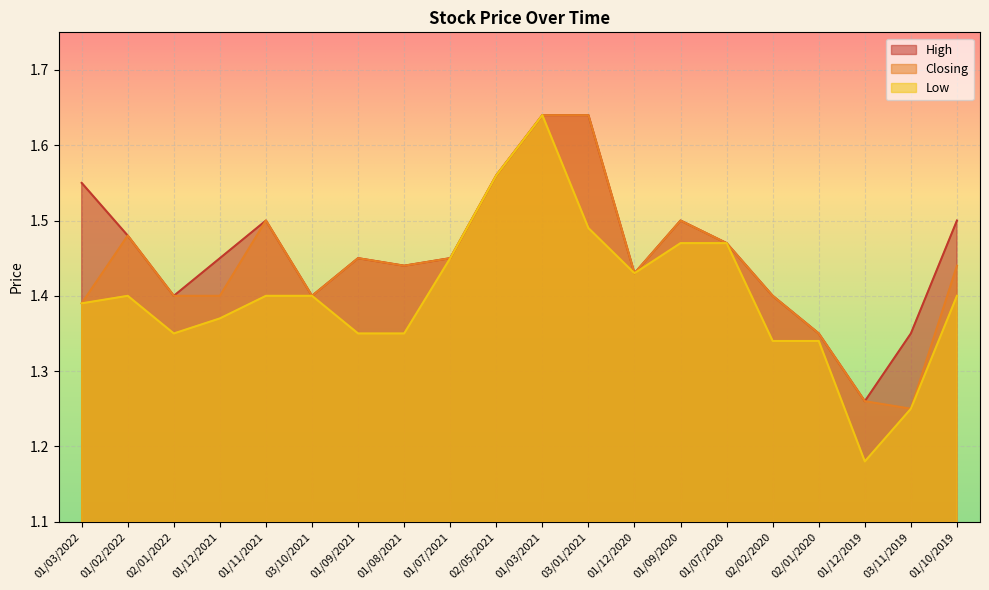

Reading right to left, extract all data points from this chart.

High: 01/10/2019=1.5	03/11/2019=1.4	01/12/2019=1.3	02/01/2020=1.4	02/02/2020=1.4	01/07/2020=1.5	01/09/2020=1.5	01/12/2020=1.4	03/01/2021=1.6	01/03/2021=1.6	02/05/2021=1.6	01/07/2021=1.4	01/08/2021=1.4	01/09/2021=1.4	03/10/2021=1.4	01/11/2021=1.5	01/12/2021=1.4	02/01/2022=1.4	01/02/2022=1.5	01/03/2022=1.6
Closing: 01/10/2019=1.4	03/11/2019=1.2	01/12/2019=1.3	02/01/2020=1.4	02/02/2020=1.4	01/07/2020=1.5	01/09/2020=1.5	01/12/2020=1.4	03/01/2021=1.6	01/03/2021=1.6	02/05/2021=1.6	01/07/2021=1.4	01/08/2021=1.4	01/09/2021=1.4	03/10/2021=1.4	01/11/2021=1.5	01/12/2021=1.4	02/01/2022=1.4	01/02/2022=1.5	01/03/2022=1.4
Low: 01/10/2019=1.4	03/11/2019=1.2	01/12/2019=1.2	02/01/2020=1.3	02/02/2020=1.3	01/07/2020=1.5	01/09/2020=1.5	01/12/2020=1.4	03/01/2021=1.5	01/03/2021=1.6	02/05/2021=1.6	01/07/2021=1.4	01/08/2021=1.4	01/09/2021=1.4	03/10/2021=1.4	01/11/2021=1.4	01/12/2021=1.4	02/01/2022=1.4	01/02/2022=1.4	01/03/2022=1.4